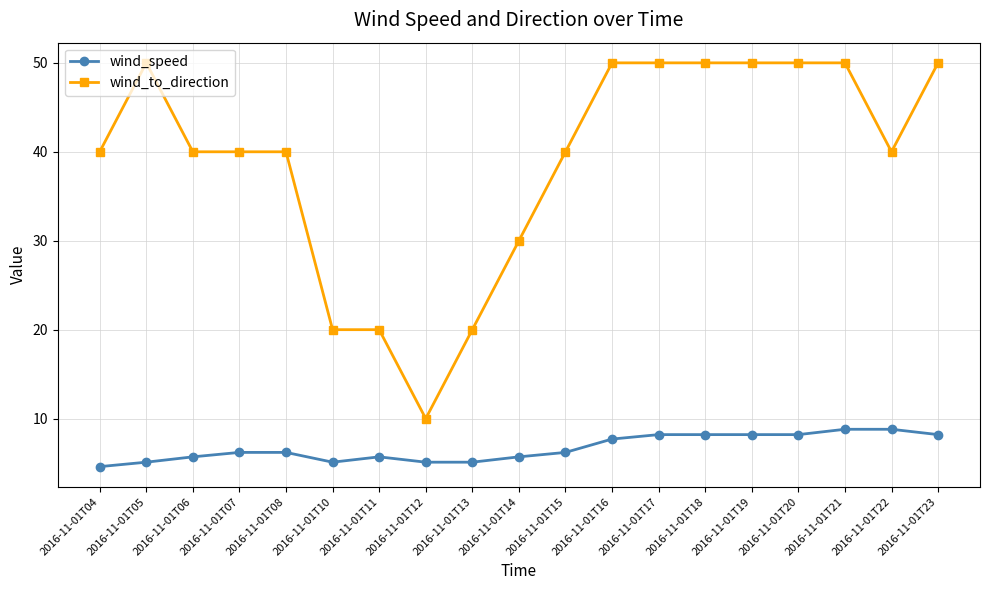

At which category does the chart reach its minimum across all series?

2016-11-01T04